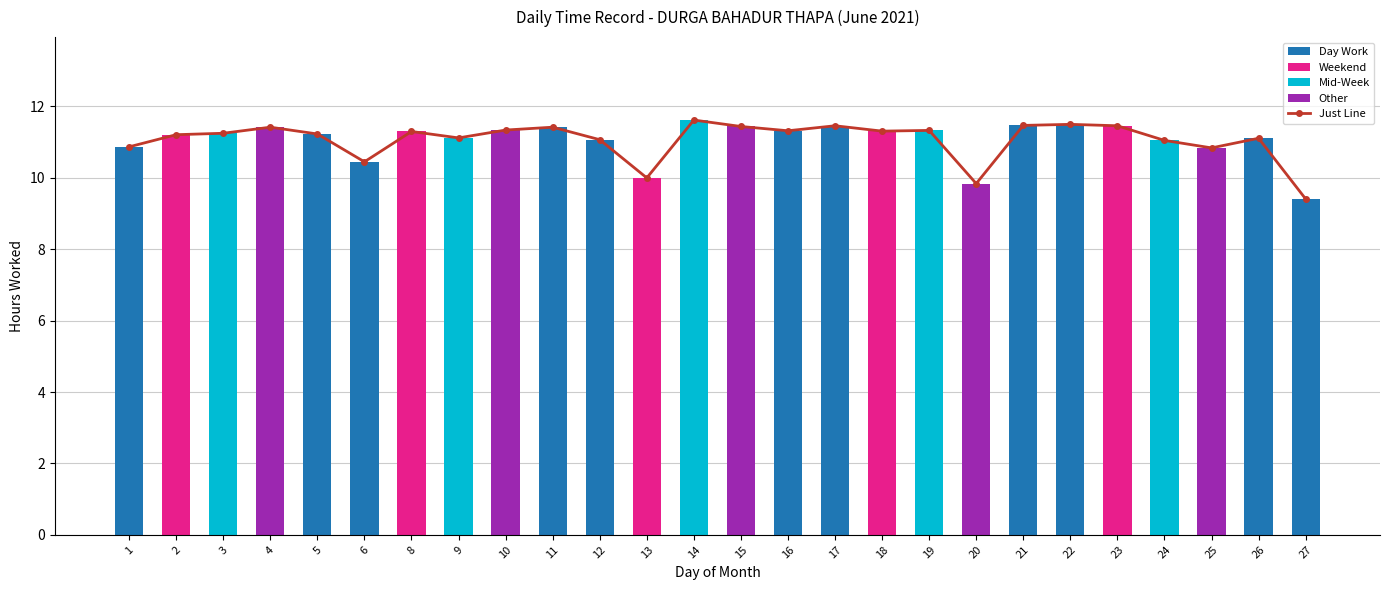

The chart shows a value of 5.0 at 1. True or false?

False